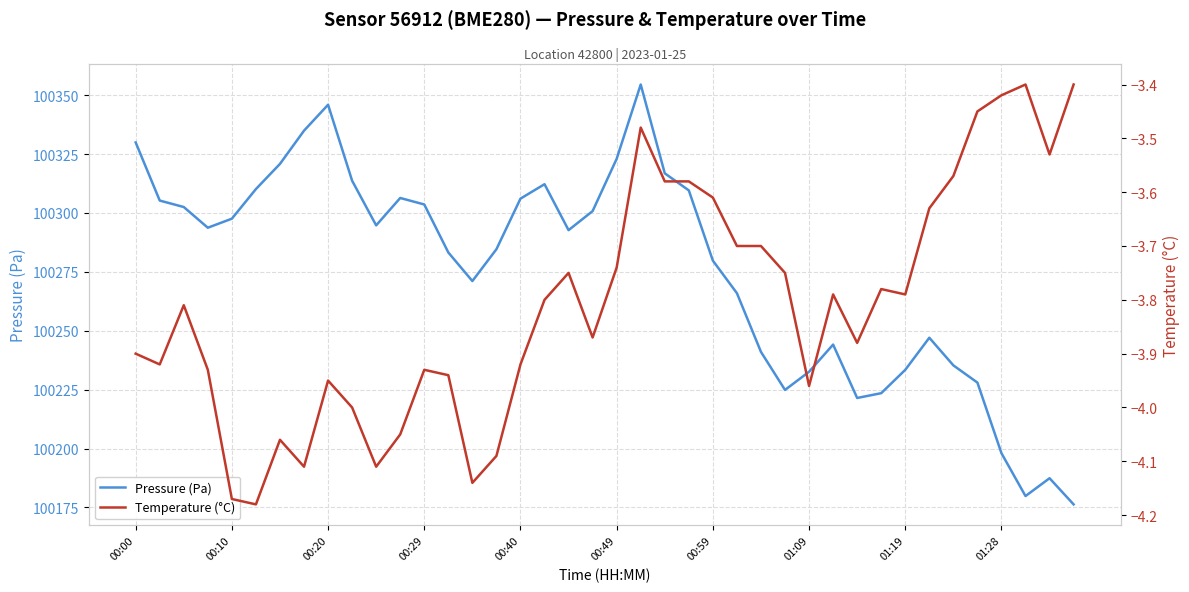

Rank the categories by Pressure (Pa) value from lowest to highest.

39, 37, 38, 36, 30, 31, 27, 35, 28, 32, 34, 26, 29, 33, 25, 14, 24, 13, 15, 18, 00:29, 10, 00:40, 19, 00:20, 12, 00:10, 16, 11, 23, 00:49, 17, 01:28, 22, 00:59, 20, 00:00, 01:09, 01:19, 21